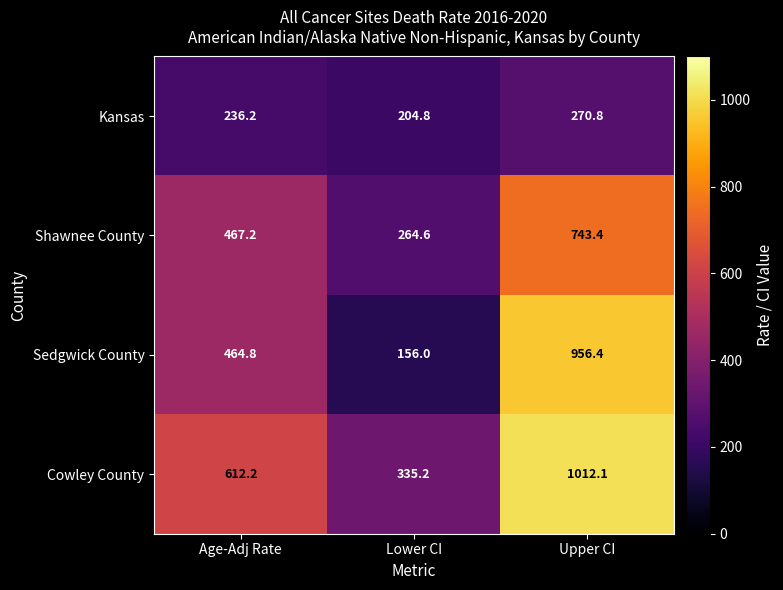

Reading left to right, extract all data points from this chart.

Kansas: 236.2	204.8	270.8
Shawnee County: 467.2	264.6	743.4
Sedgwick County: 464.8	156.0	956.4
Cowley County: 612.2	335.2	1012.1